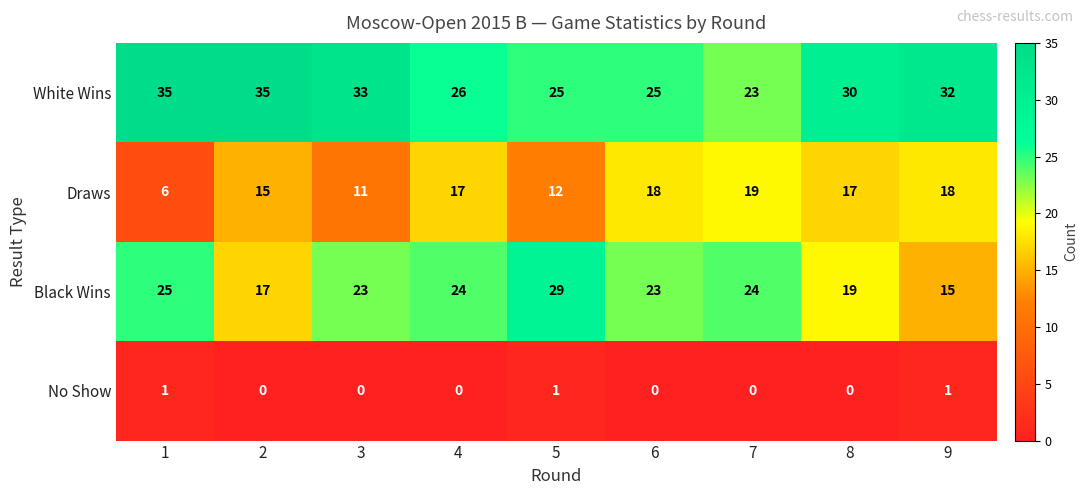

What is the total value across all series at 5?

67